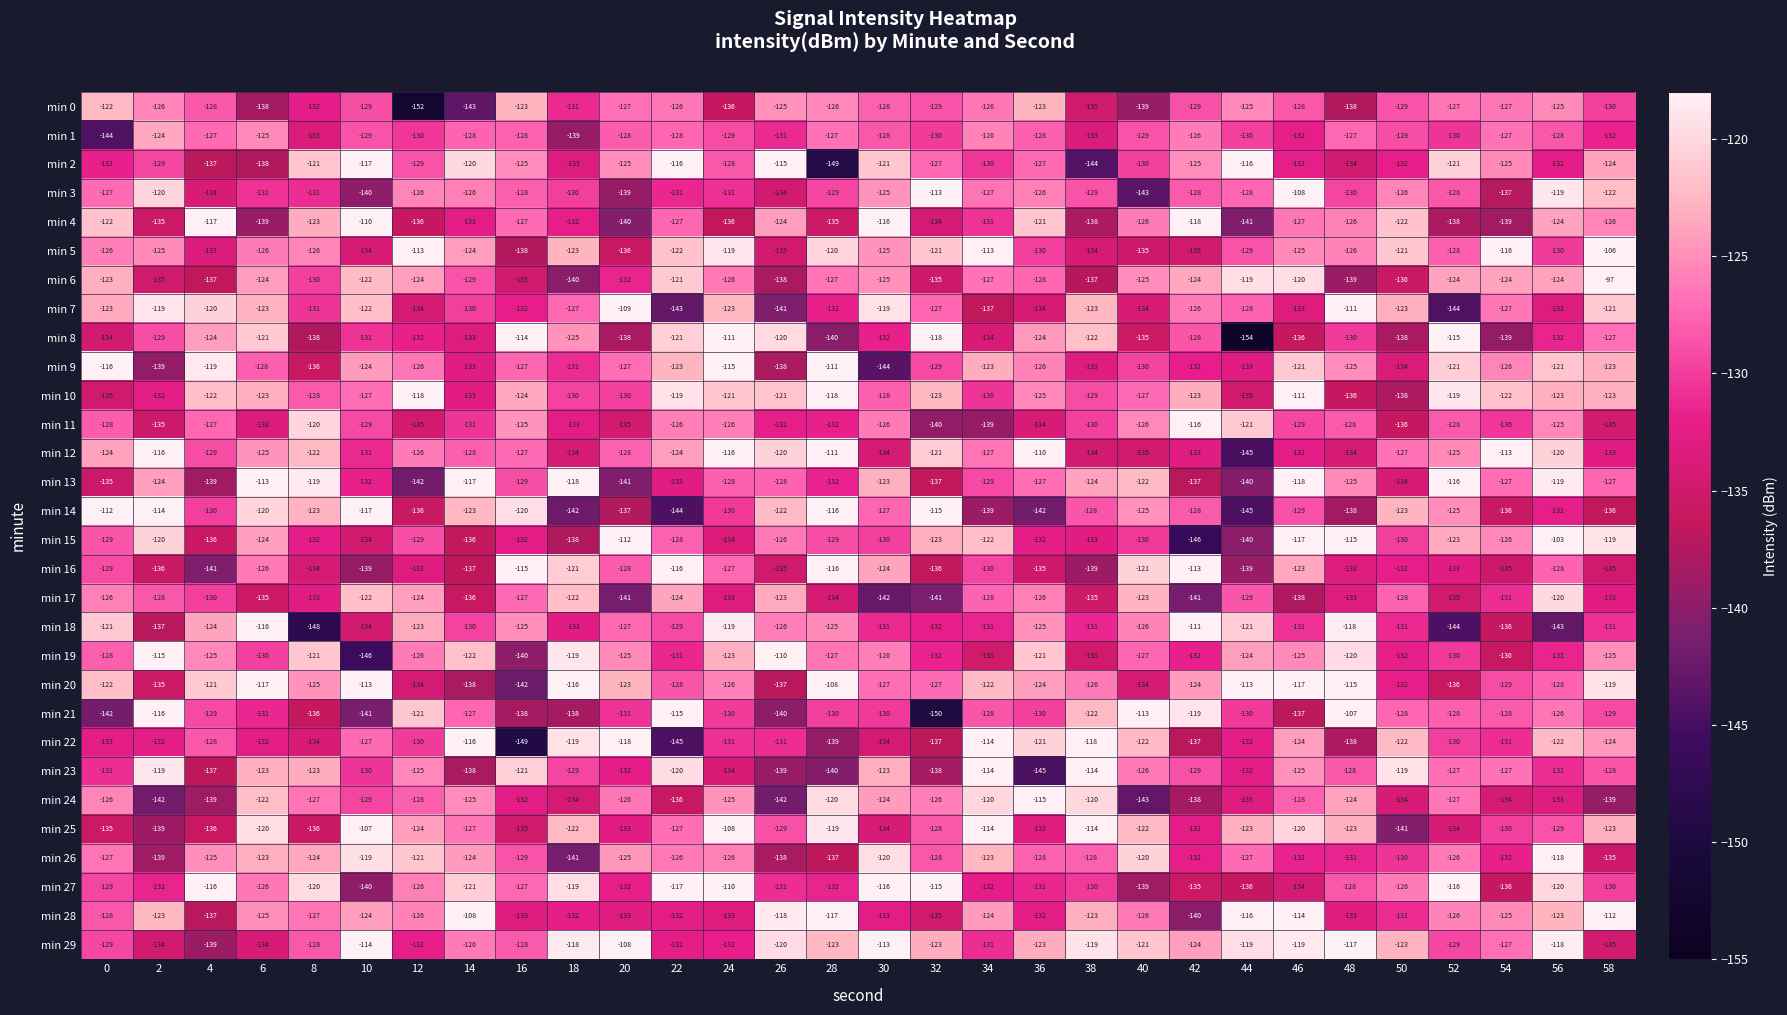

Count the number of data series in this chart.

30